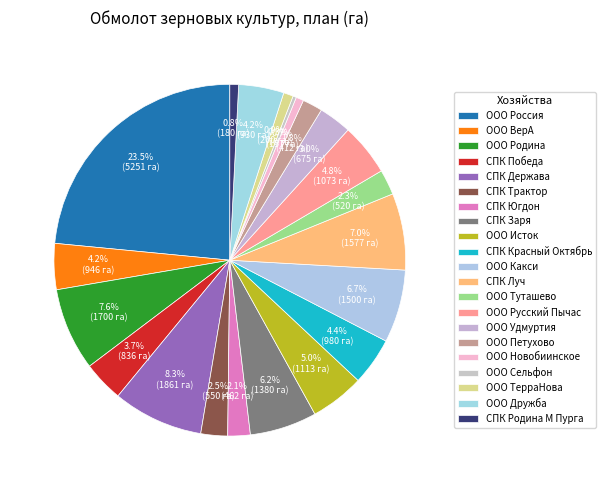

The СПК Югдон slice represents 1% of the pie. True or false?

False